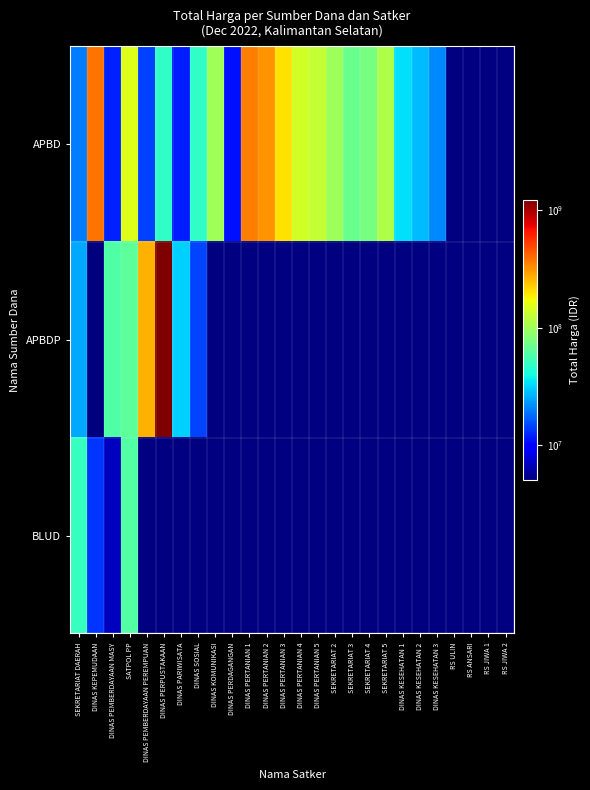

The value of APBDP at DINAS PEMBERDAYAAN PEREMPUAN is 91604606.7. True or false?

False